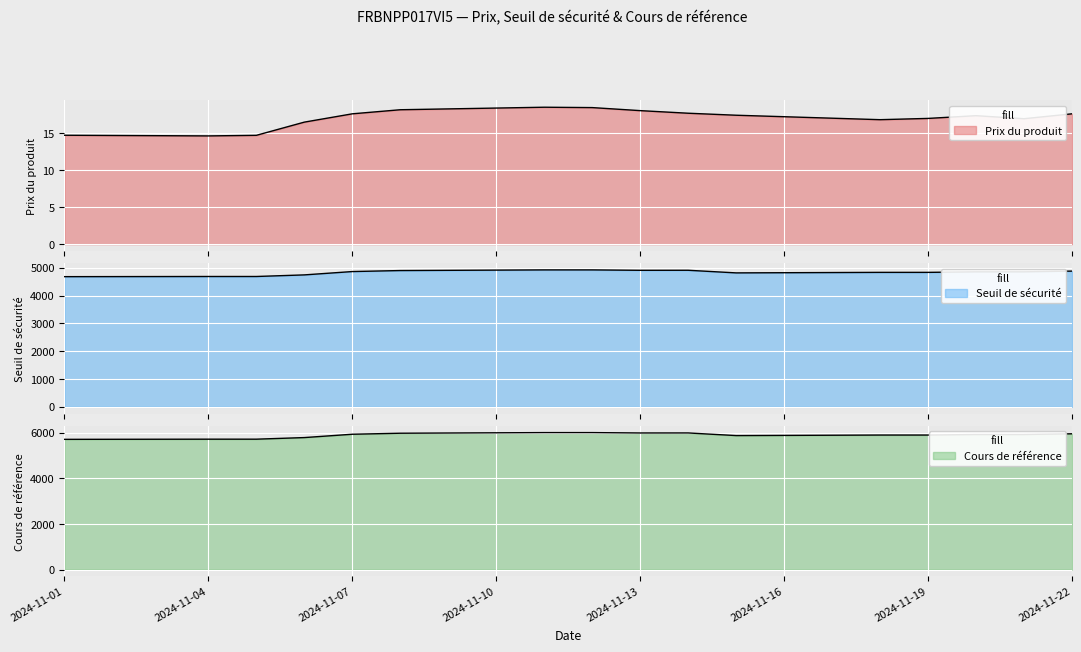

Which series has the largest total across all categories?

Cours de référence